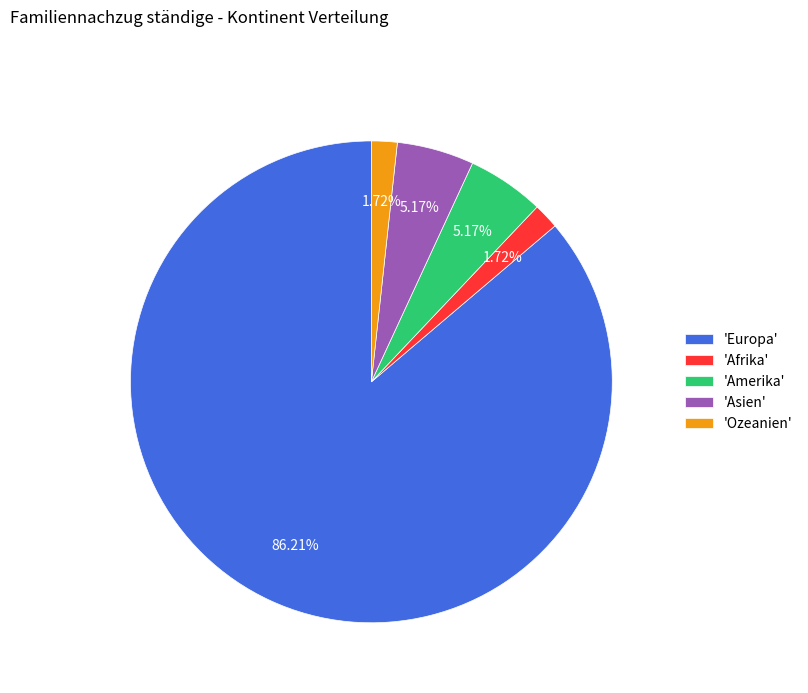

Which category has the biggest portion of the pie?

'Europa'